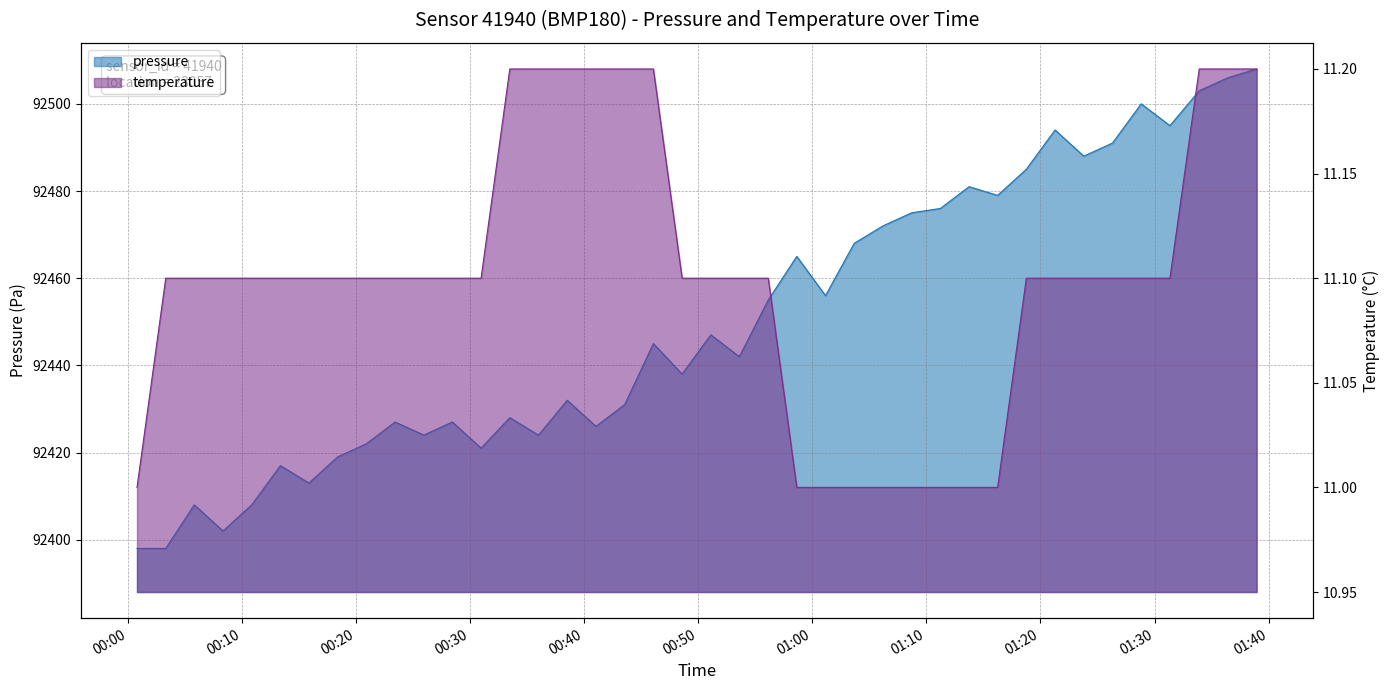

What position from the left is 2023-12-14T00:58:39?

24